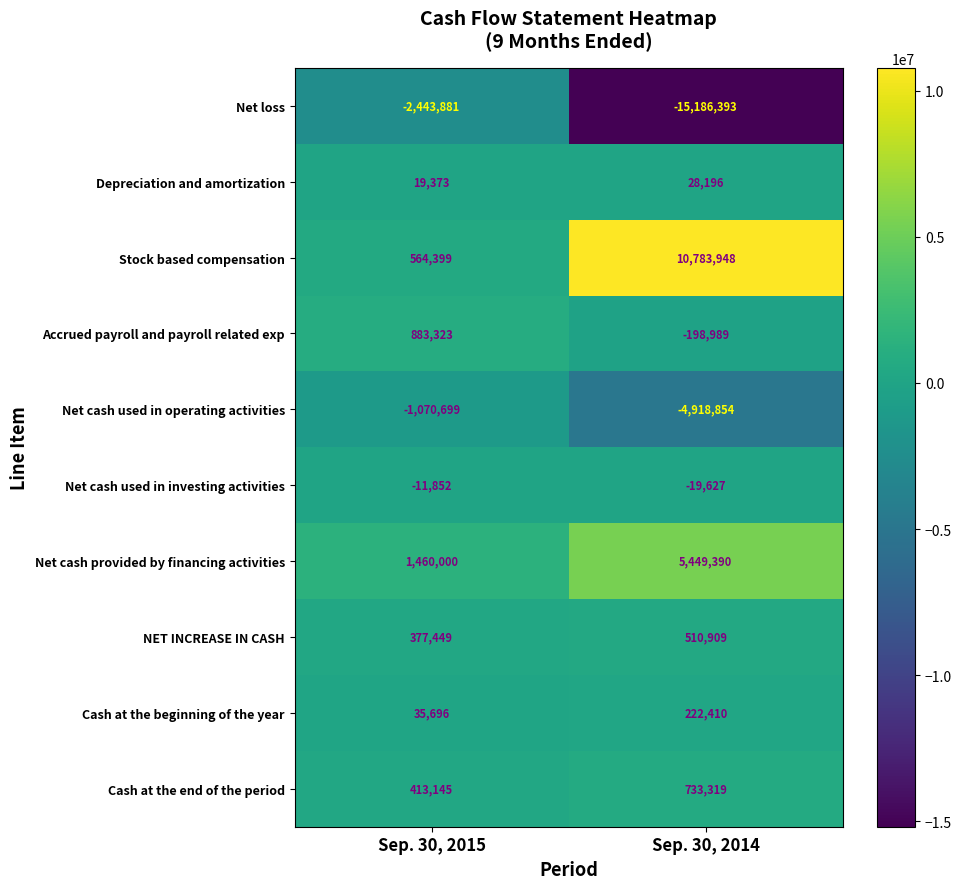

Which series has the largest range (max minus min)?

Net loss